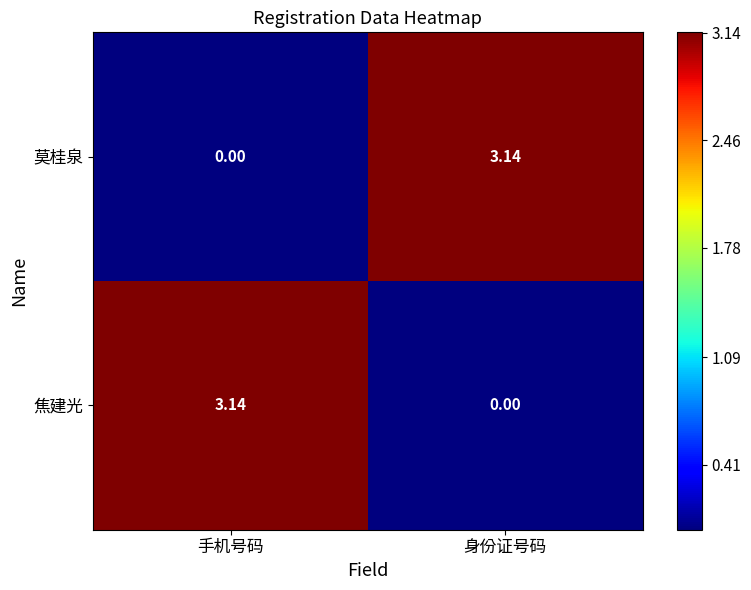

Rank the series at 手机号码 from lowest to highest value.

莫桂泉, 焦建光